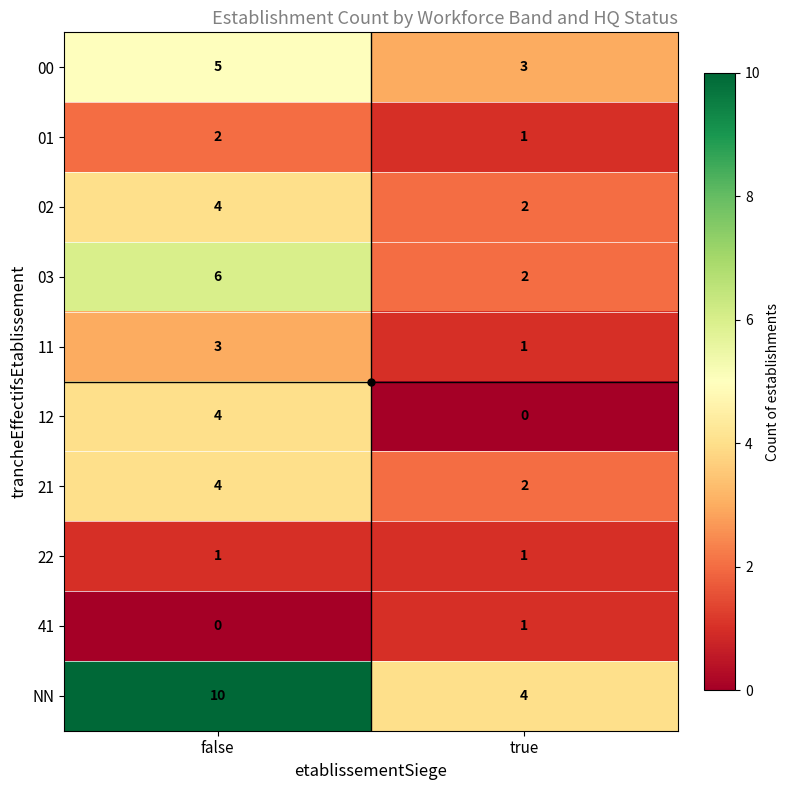

Which category has the highest value across all series?

false